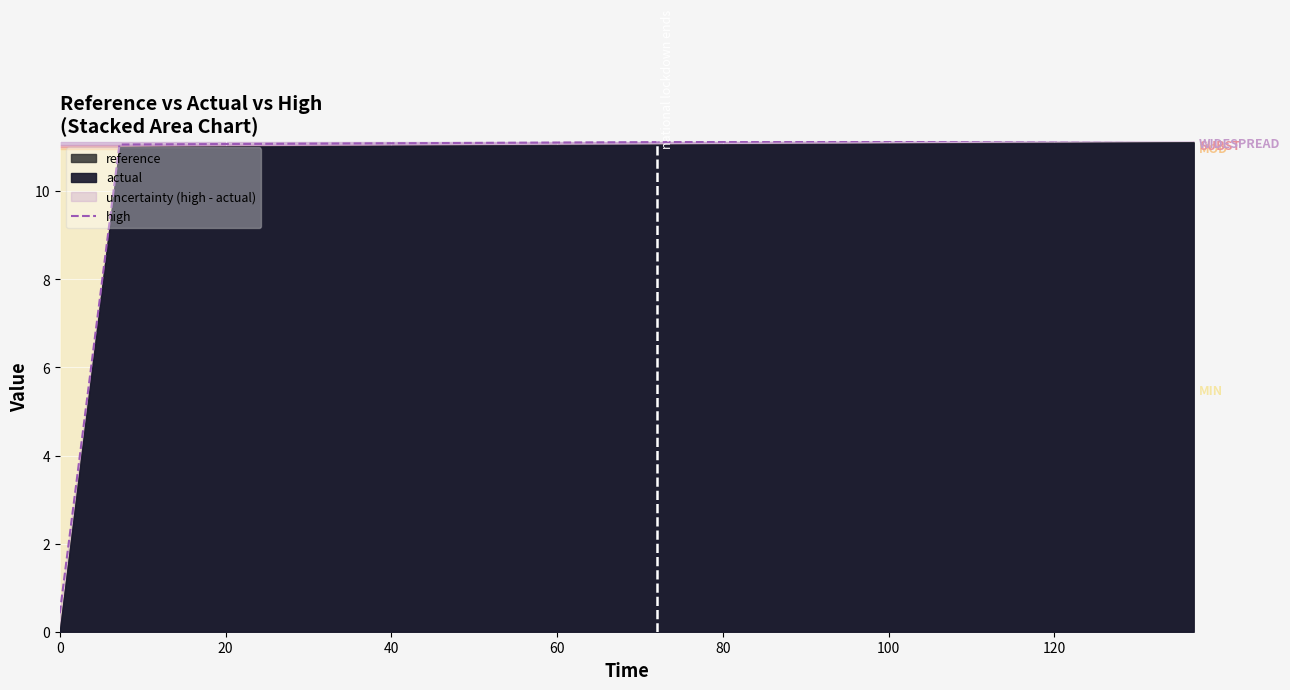

Reading left to right, transcribe all the data shown in this chart.

0.4	11.1	11.1	11.1	11.1	11.1	11.1	11.1	11.1	11.1	11.1	11.1	11.1	11.1	11.1	11.1	11.2	11.2	11.2	11.2